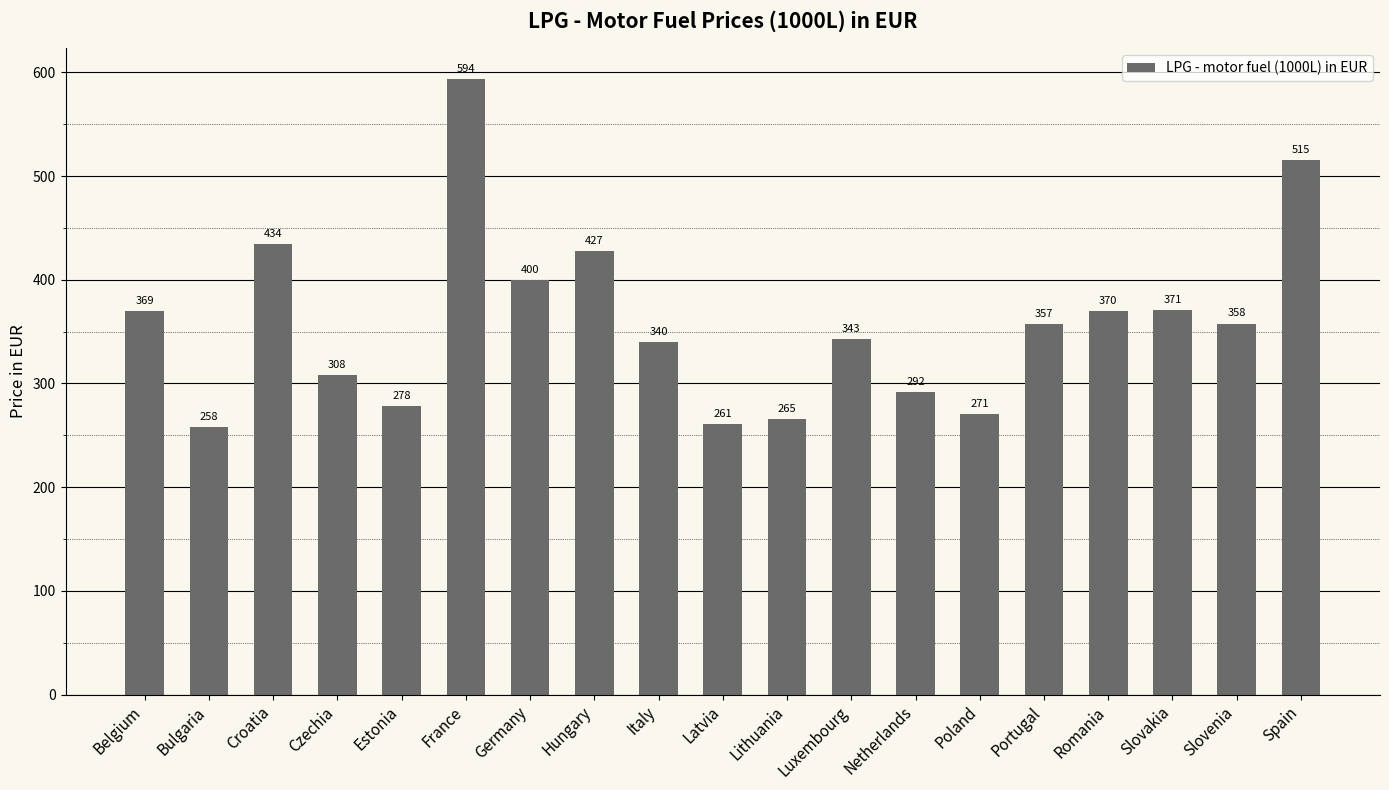

Approximately how many times larger is the value at Italy compared to Spain?

0.7